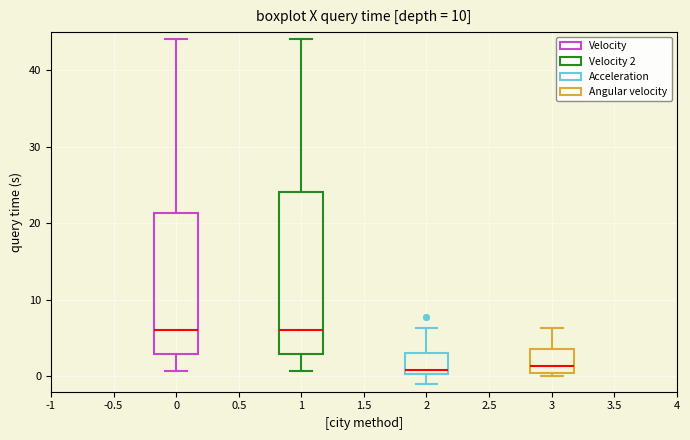

Reading left to right, transcribe this box plot: for each box, give where its median line is, the range the box spans, and where its two whiskers end, as read against the y-axis. The values are not printed on the chart, so give them approximately, as read against the axis.

0: median 6, box 3 to 21, whiskers 1 to 44
1: median 6, box 3 to 24, whiskers 1 to 44
2: median 1, box 0 to 3, whiskers -1 to 6
3: median 1, box 0 to 4, whiskers 0 (just below the box's lower edge) to 6